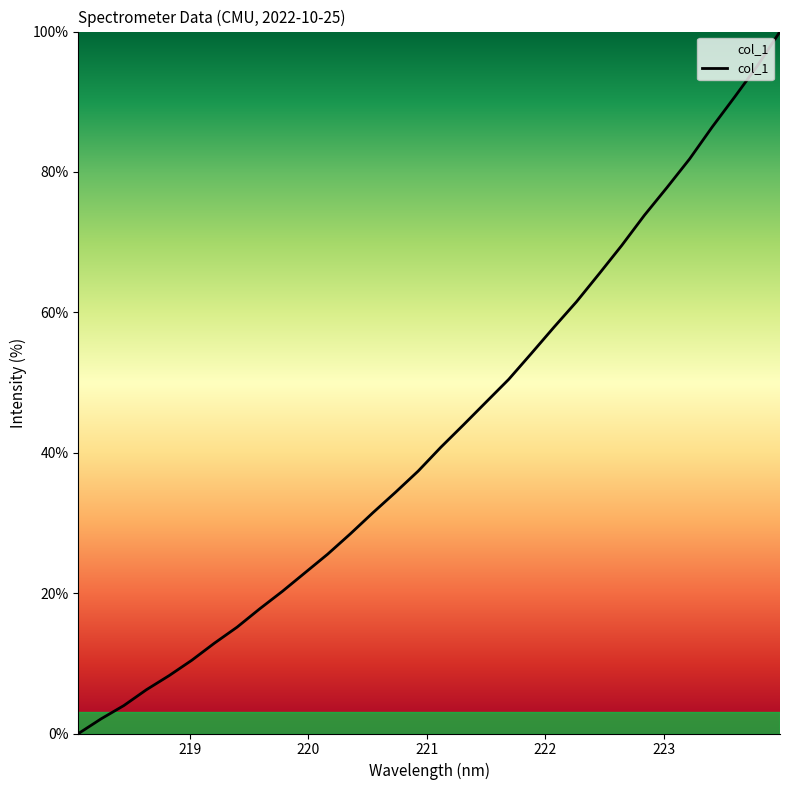

What is the difference between the maximum and minimum values?

100.0